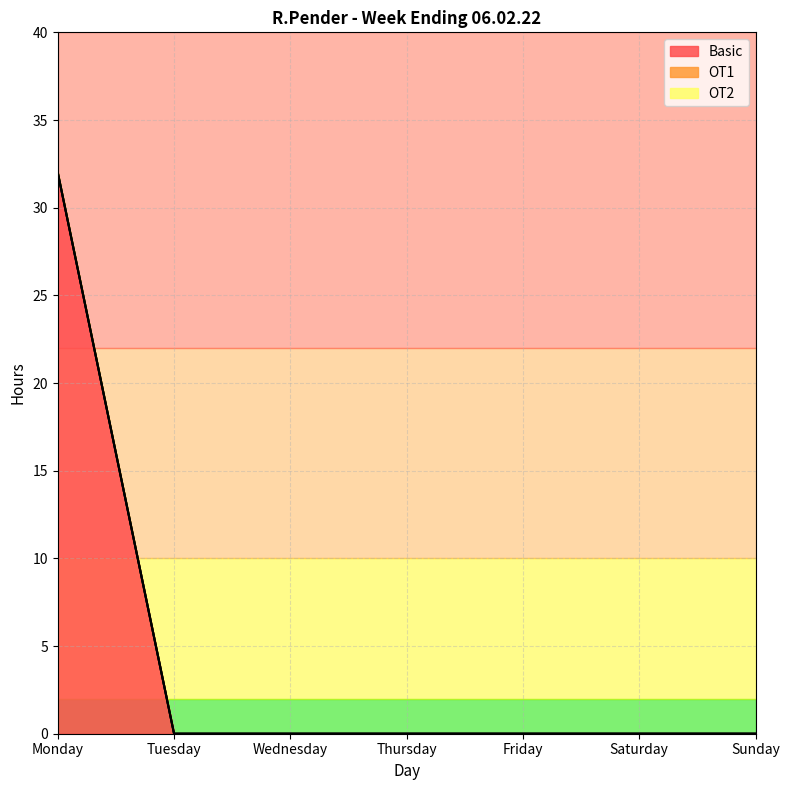

At how many categories does at least one series exceed 10?

1